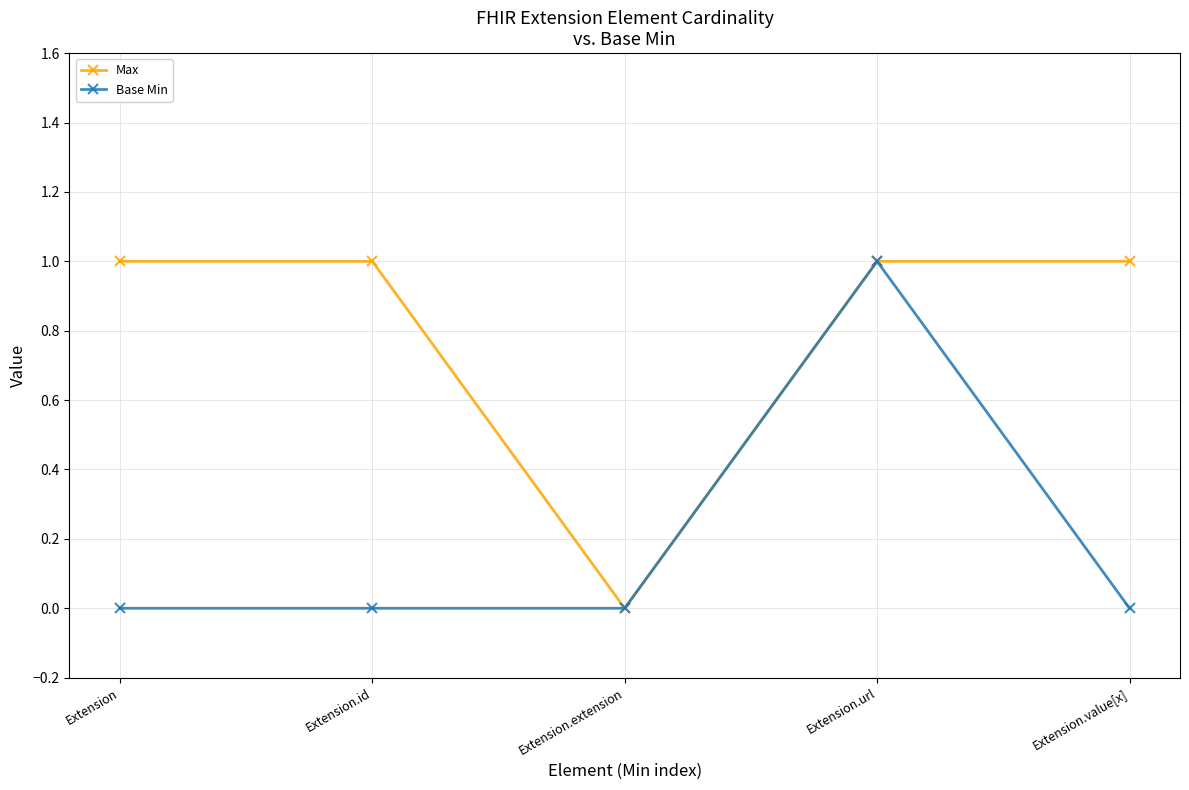

How many data points does each series have?

5